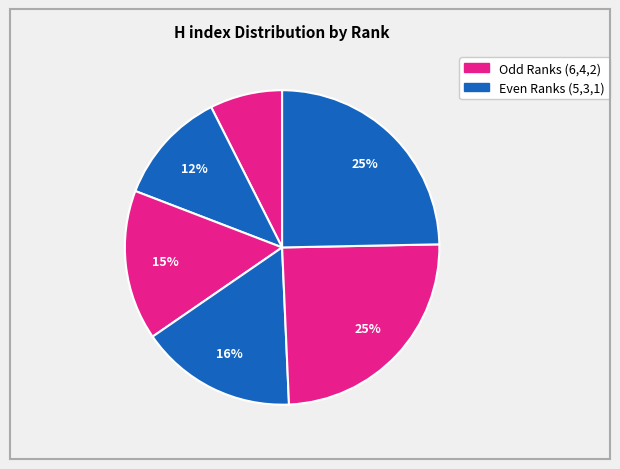

How many segments does this pie chart have?

6